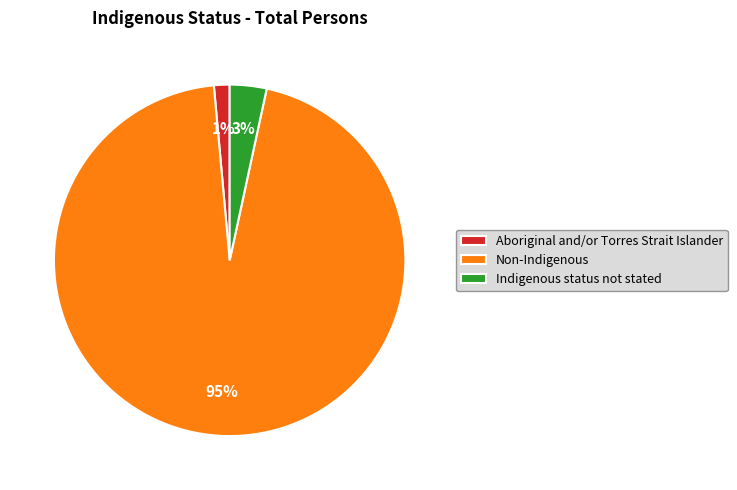

Is the sum of Aboriginal and/or Torres Strait Islander and Indigenous status not stated greater than half?

No